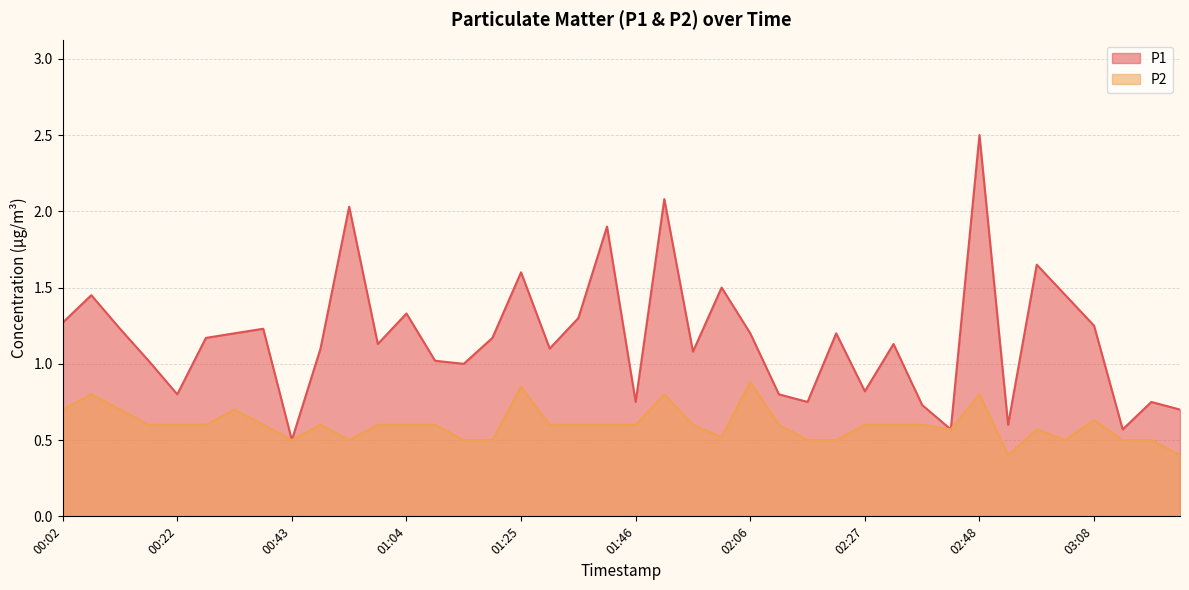

What is the label of the 1st point from the right?

03:24